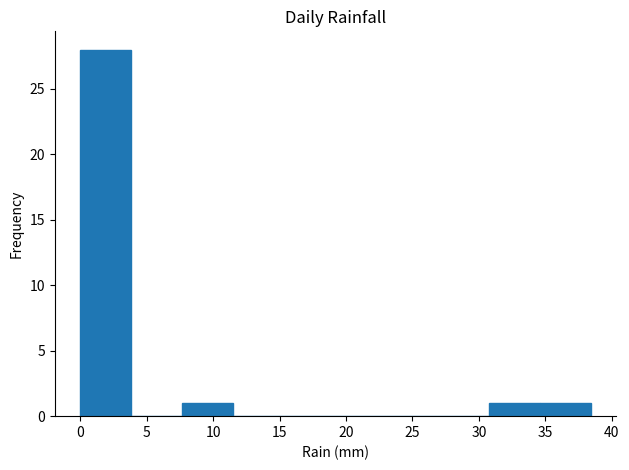

Reading left to right, list every bar in this chart as the range it spans on the x-axis followed by its height. Neither the bar edges nor the heights are printed on the chart, so give them approximately, as read against the axes.

0.0 to 4.0: 28
4.0 to 7.5: 0
7.5 to 11.5: 1
11.5 to 15.5: 0
15.5 to 19.0: 0
19.0 to 23.0: 0
23.0 to 27.0: 0
27.0 to 30.5: 0
30.5 to 34.5: 1
34.5 to 38.5: 1